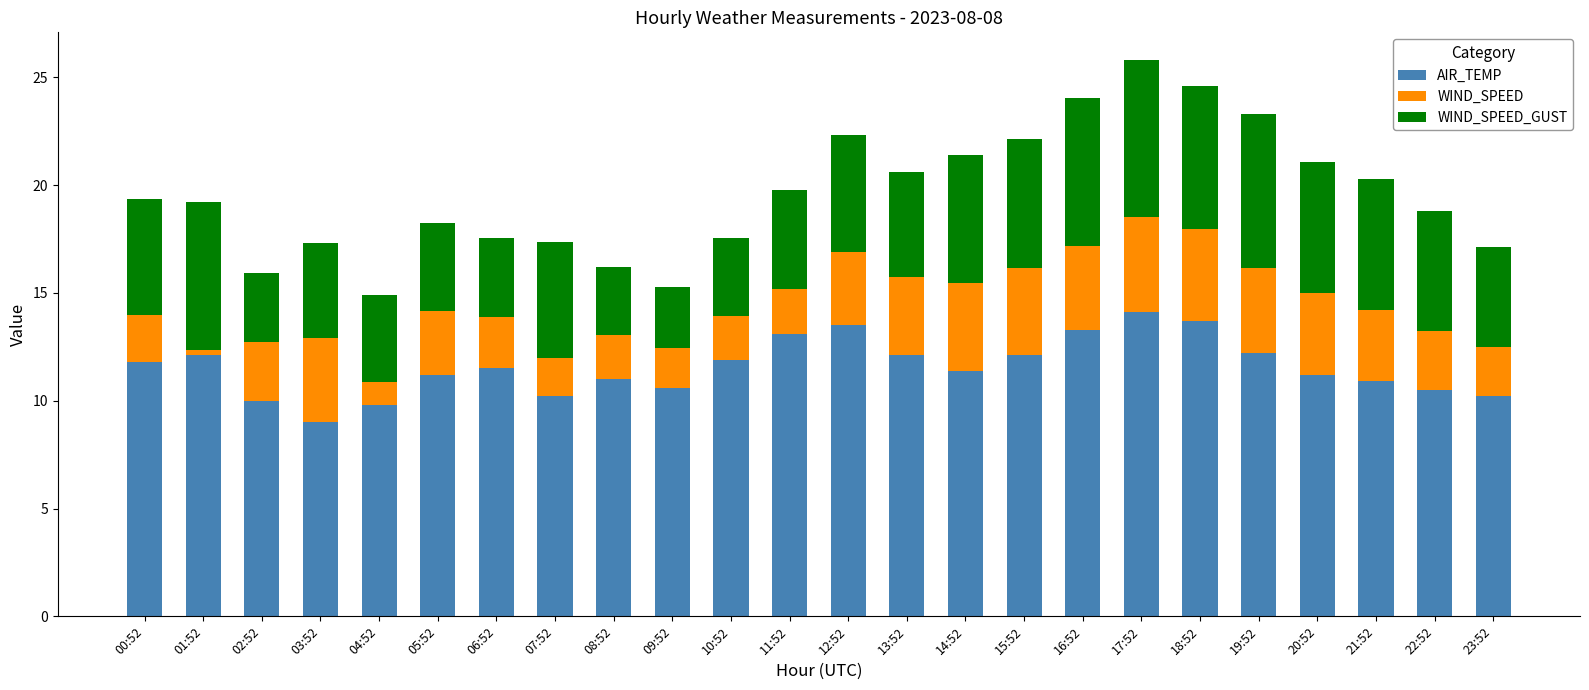

What is the total value across all series at 04:52?

14.9